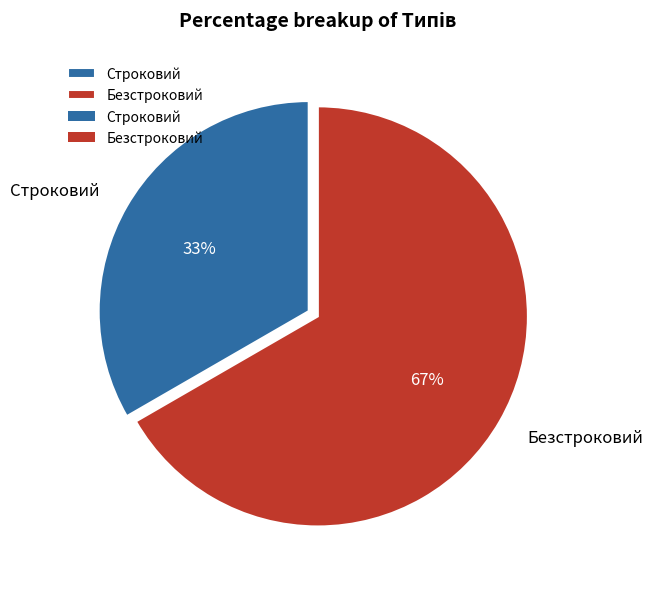

Do Безстроковий and Строковий together represent more than half of the pie?

Yes